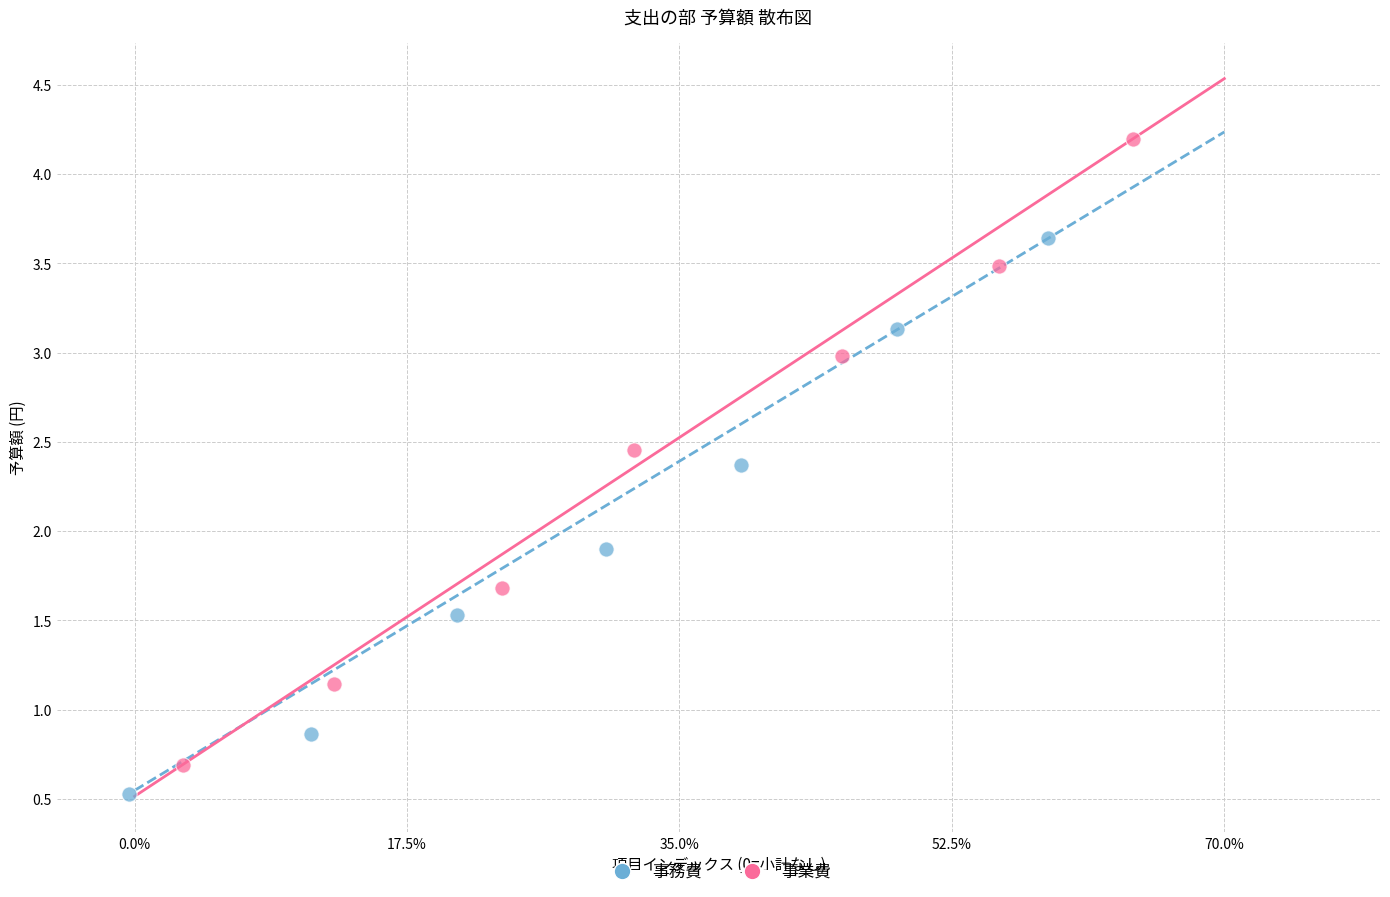

Which series has the largest Y range (max minus min)?

事業費